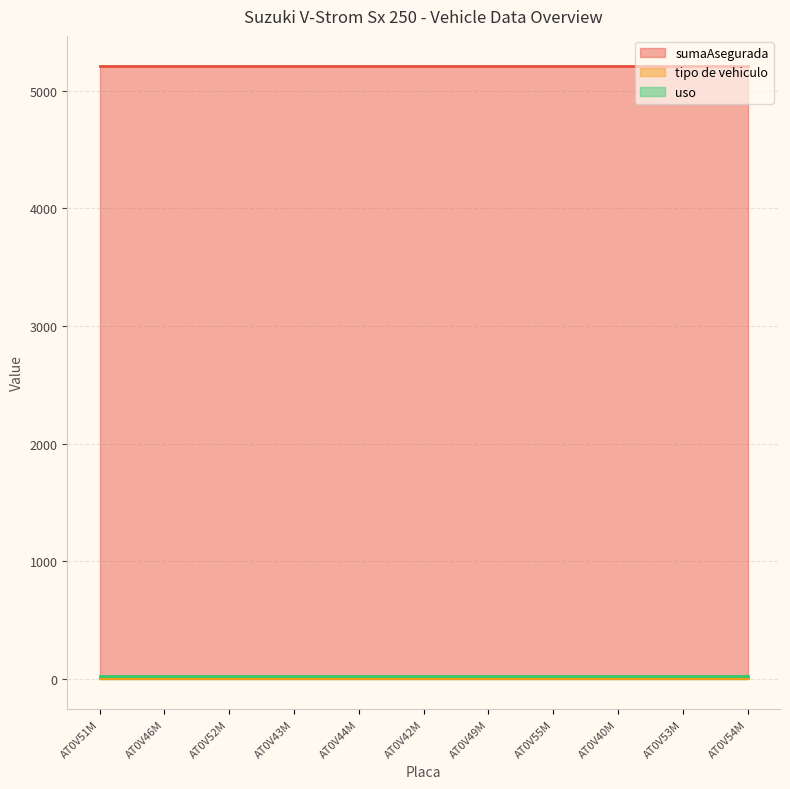

Where is uso nearest to the value 20?

AT0V51M